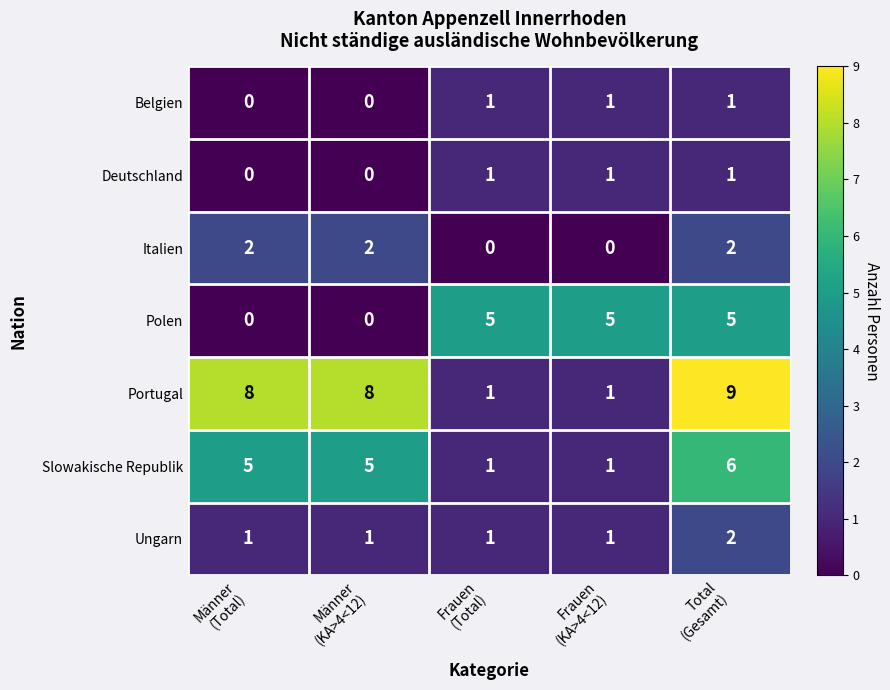

Between Männer
(Total) and Frauen
(Total), which series saw the biggest shift?

Portugal